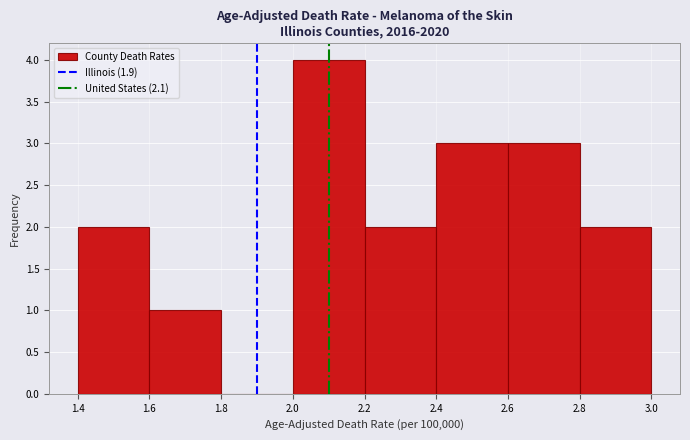

How tall is the bar that spans 2.6 to 2.8 on the x-axis? The values are not printed on the chart, so give them approximately, as read against the axis.

3